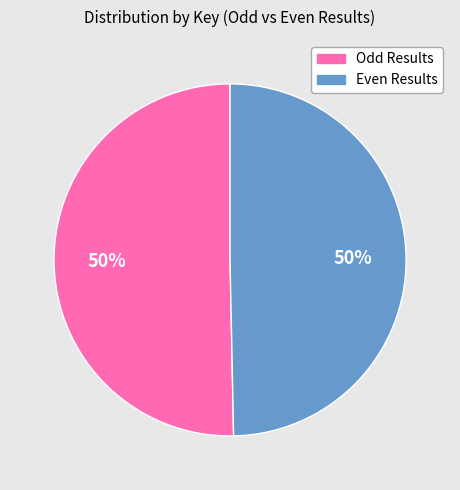

To the nearest percent, what is the average slice percentage?

50%